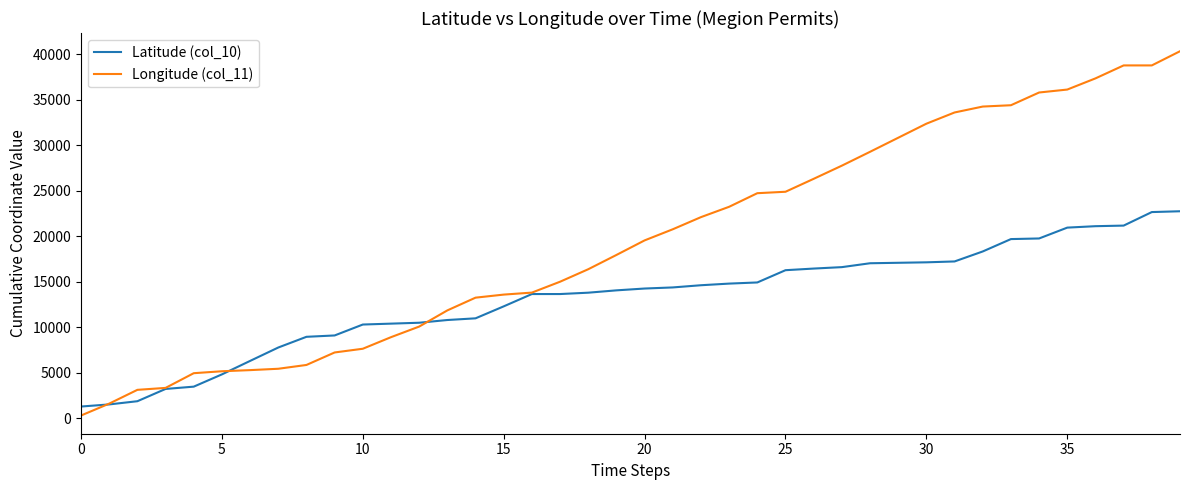

Rank the series by their average value, from highest to lowest.

Longitude (col_11), Latitude (col_10)